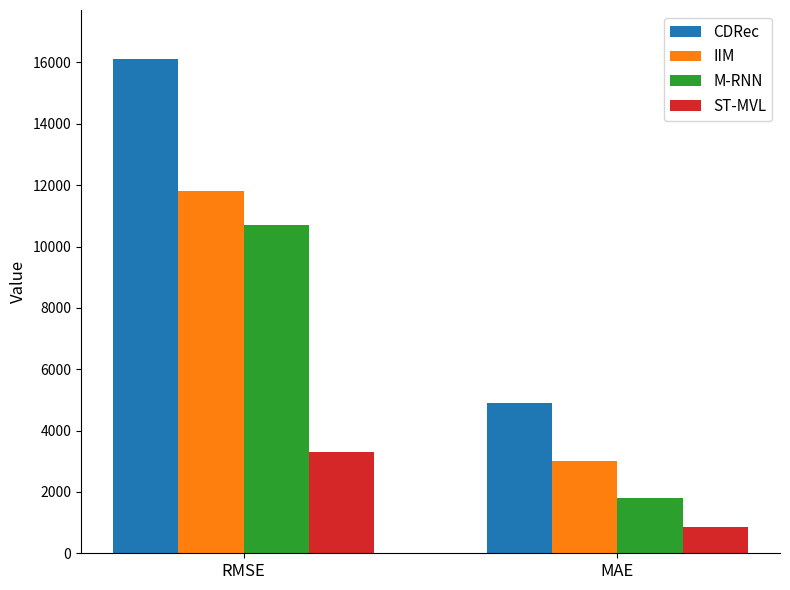

Which series has the widest spread of values?

CDRec